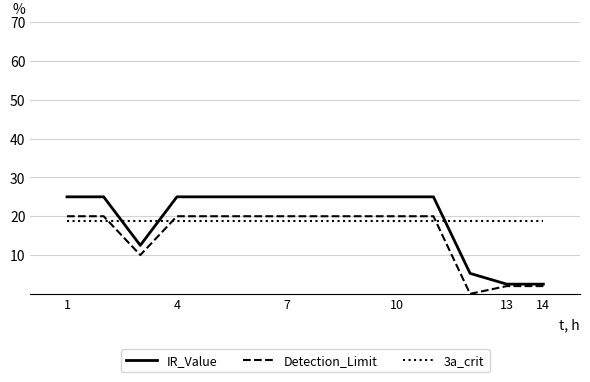

Which series ends up on top after the final intersection of IR_Value and 3a_crit?

3a_crit